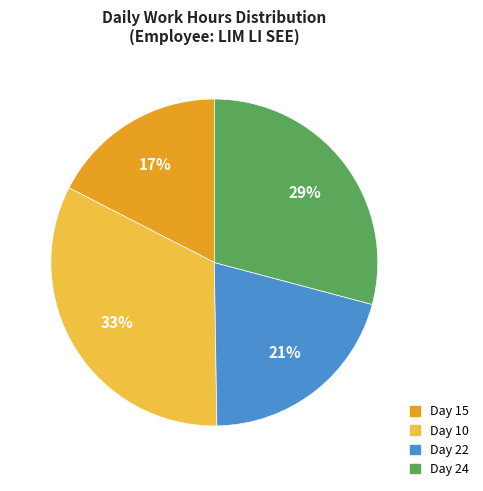

To the nearest percent, what portion does Day 10 represent?

33%